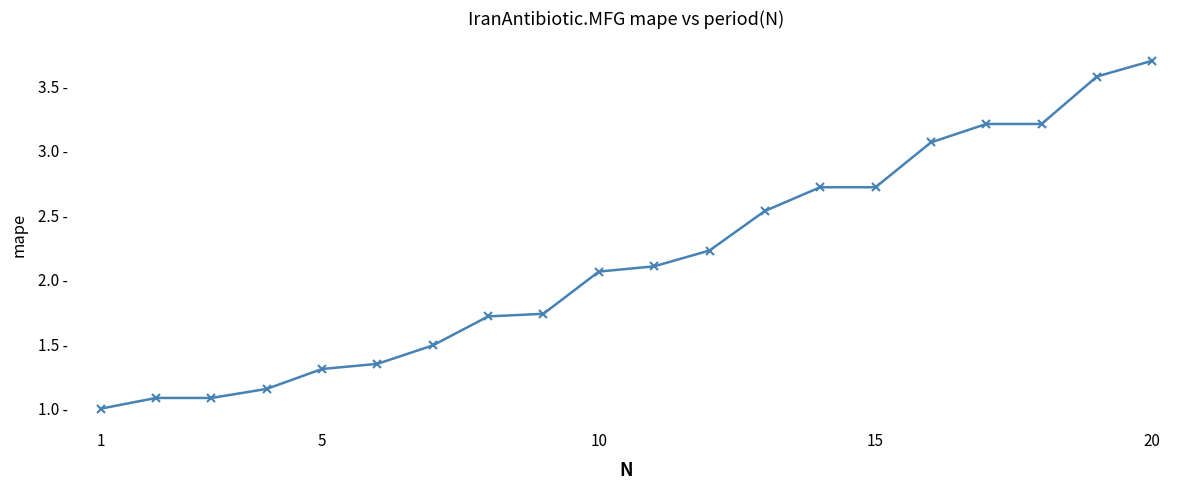

Does the chart have visible grid lines?

No